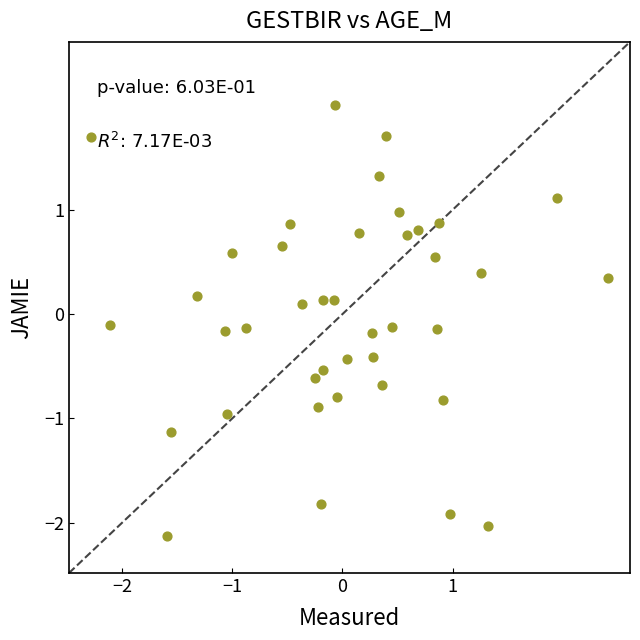

What is the range of Y values (max minus min)?

4.1